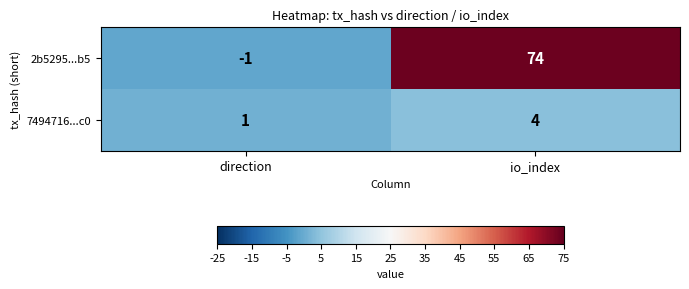

Count the number of data series in this chart.

2